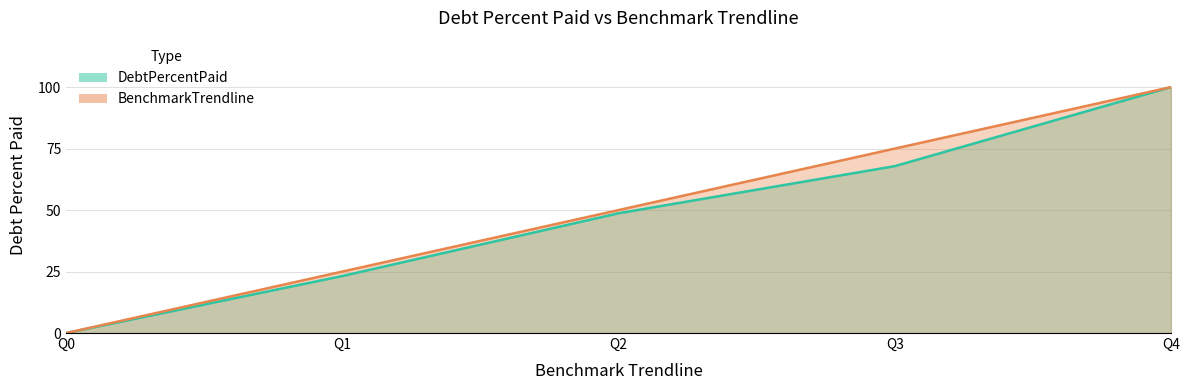

Which series has the largest total across all categories?

BenchmarkTrendline